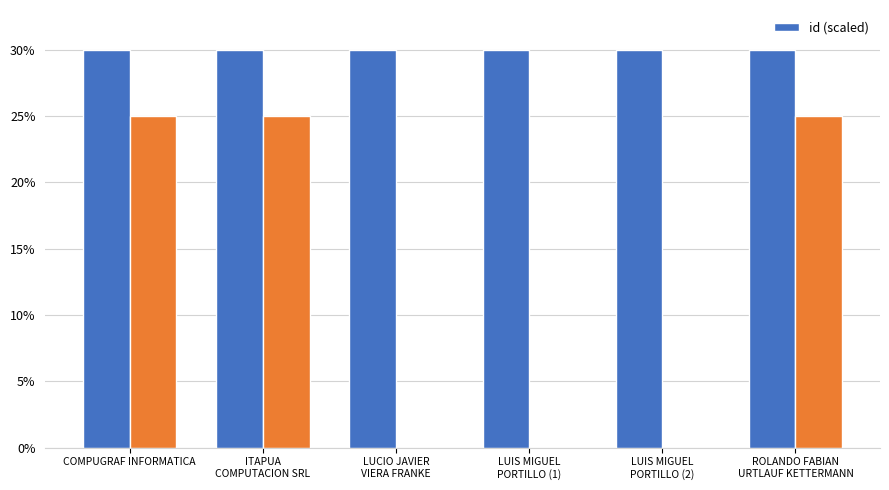

At which label is the value closest to 29?

COMPUGRAF INFORMATICA